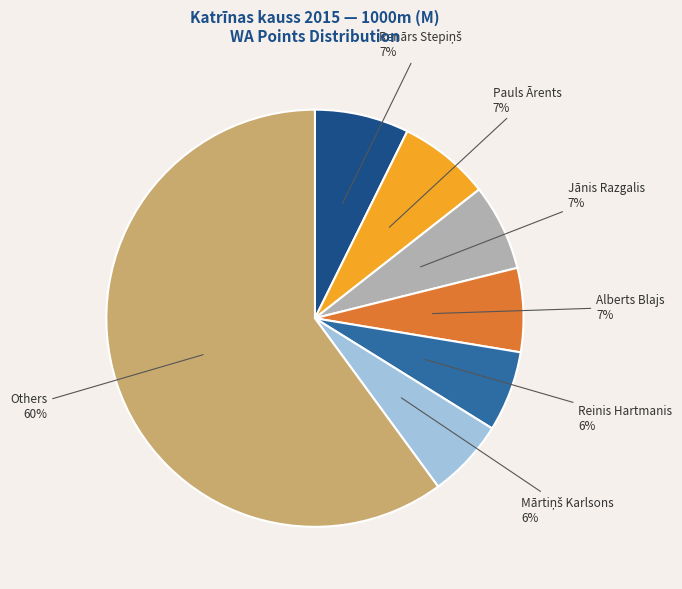

Count the number of slices in the pie.

7